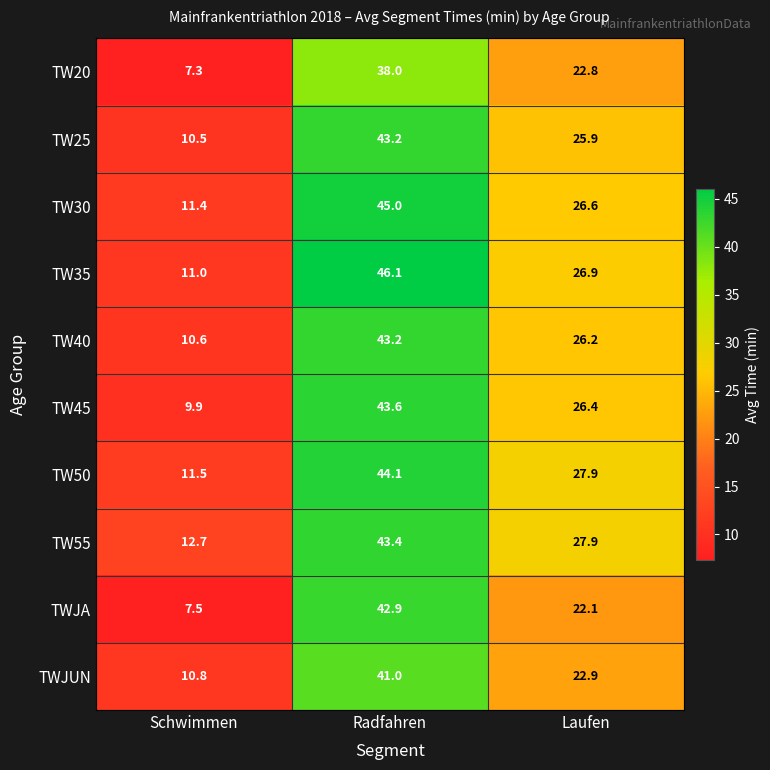

At which category does the chart reach its minimum across all series?

Schwimmen